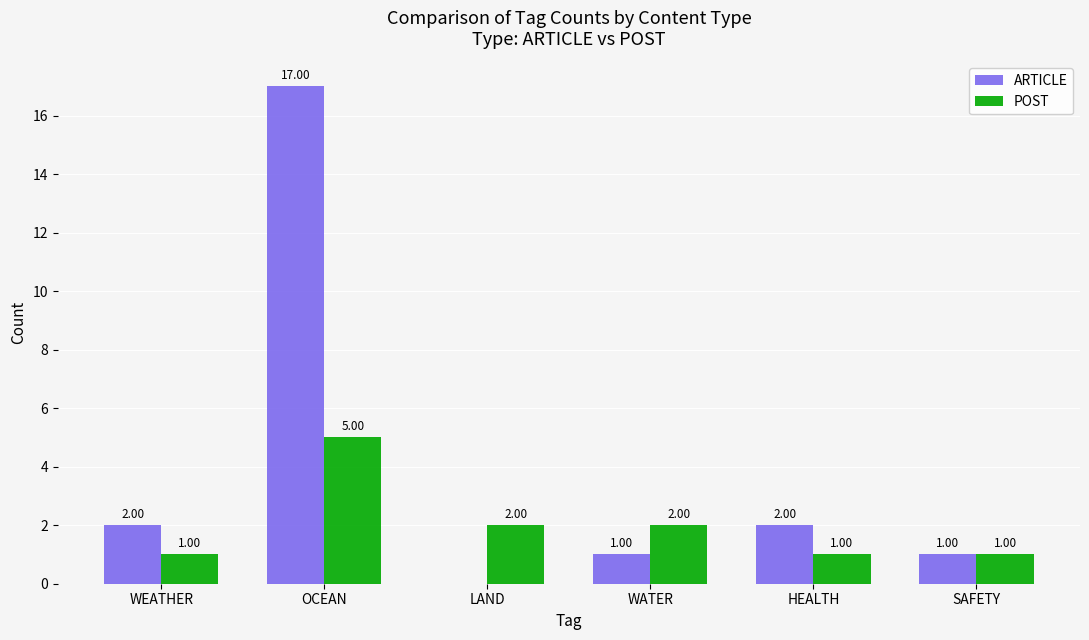

At which label does ARTICLE reach its peak?

OCEAN